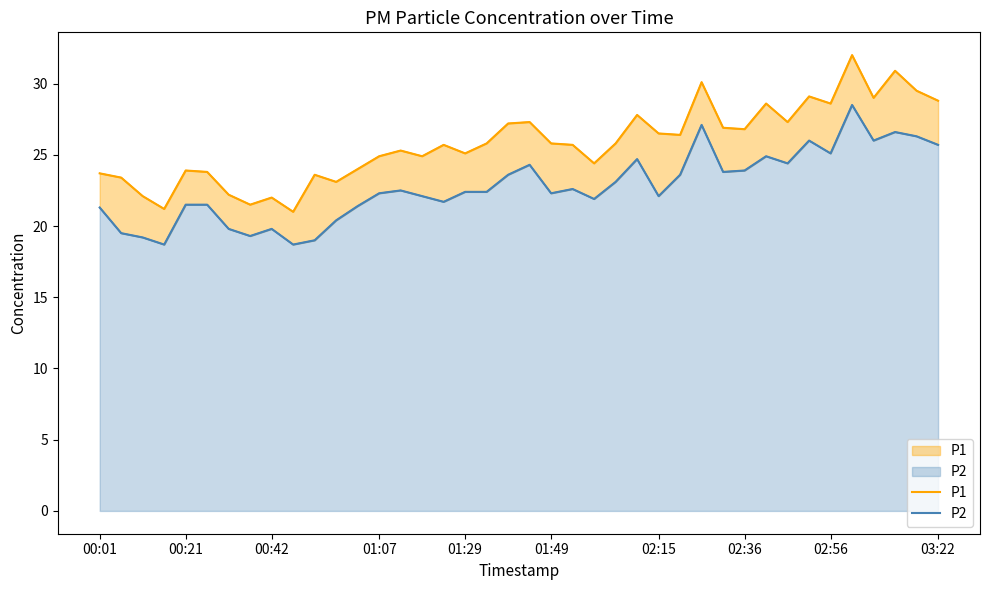

The P2 series shows 26.6 at 37. True or false?

True